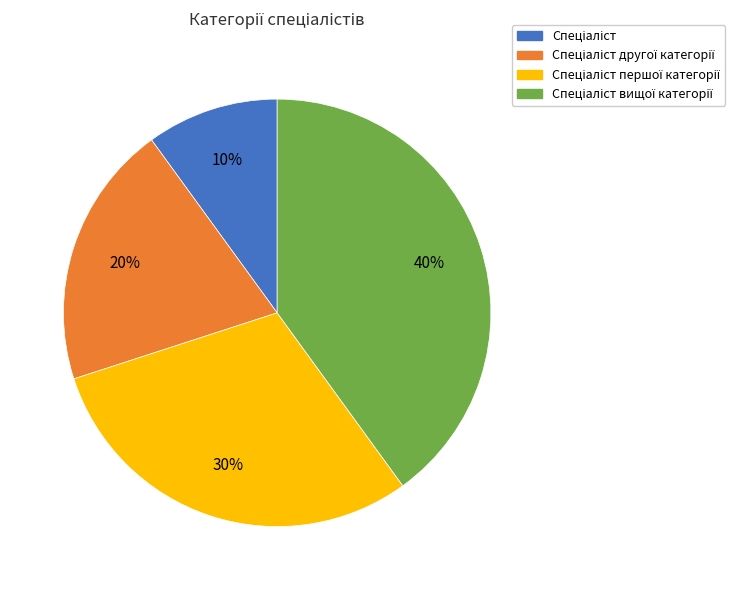

To the nearest percent, what is the average slice percentage?

25%